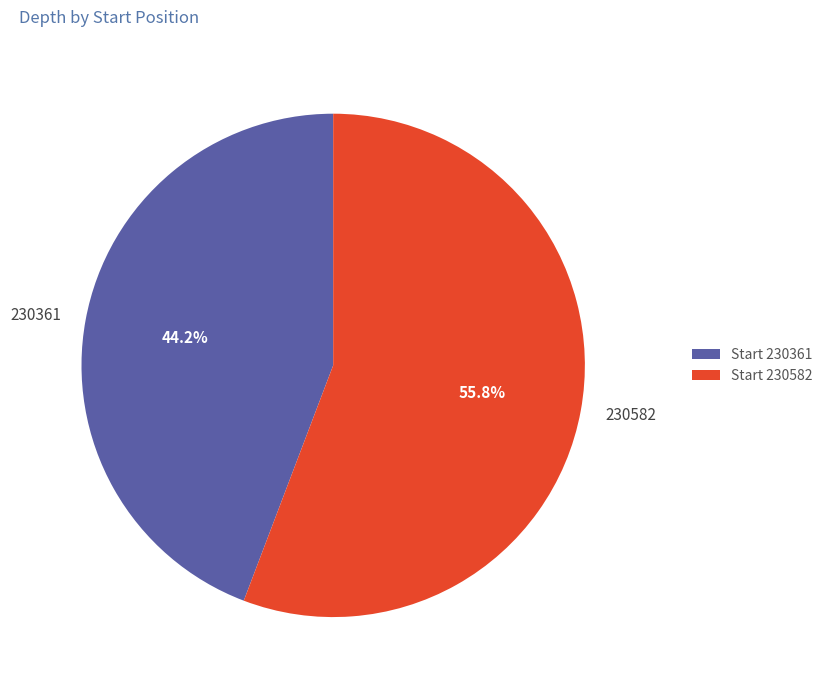

To the nearest percent, what portion does 230361 represent?

44%